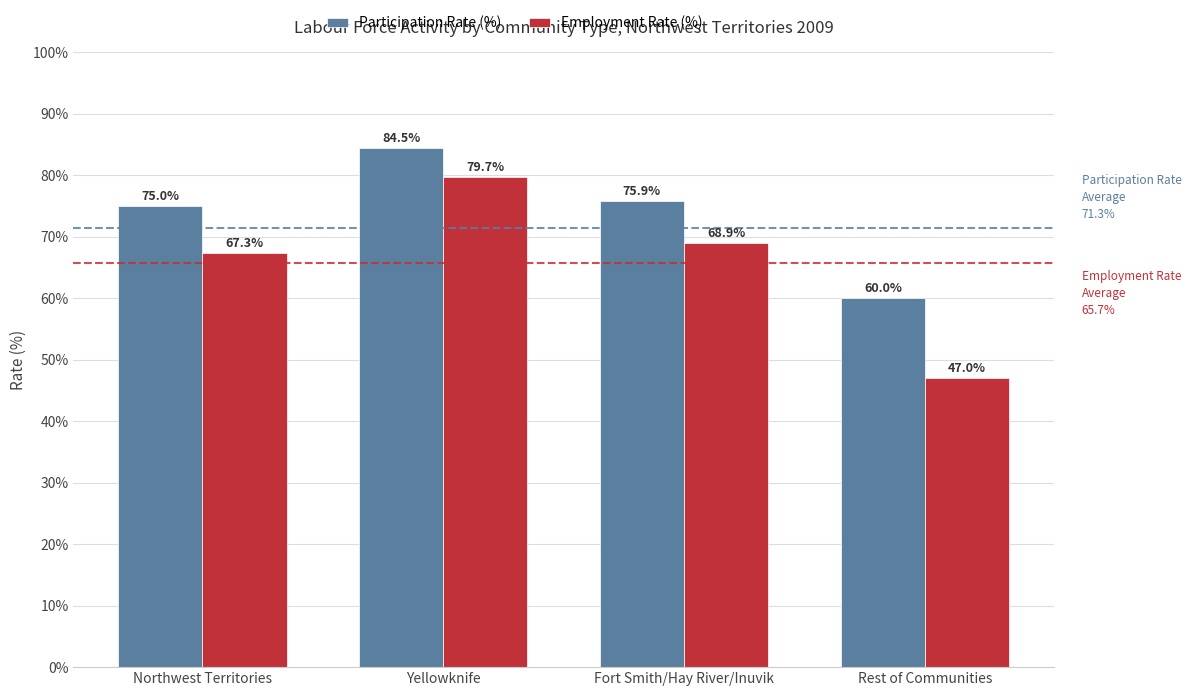

At which label does Participation Rate (%) reach its minimum?

Rest of Communities